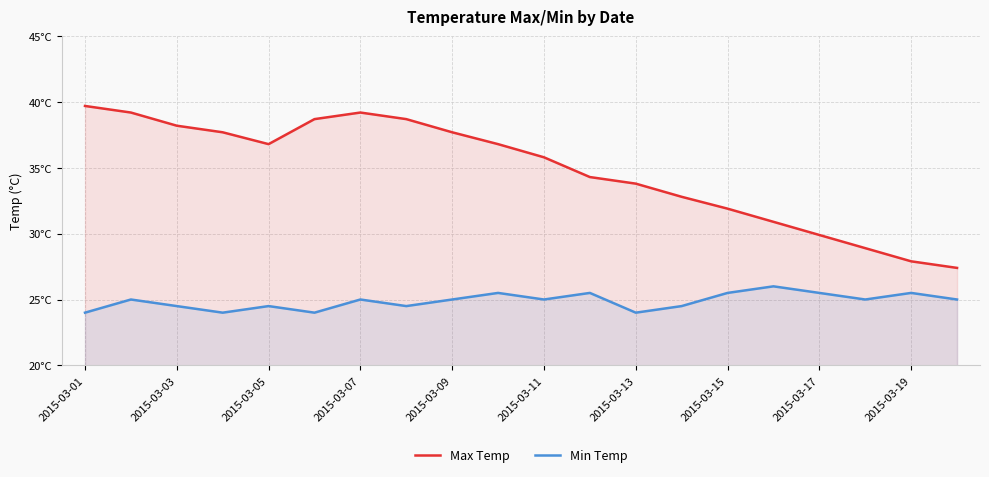

True or false: Max Temp and Min Temp cross at least once.

False